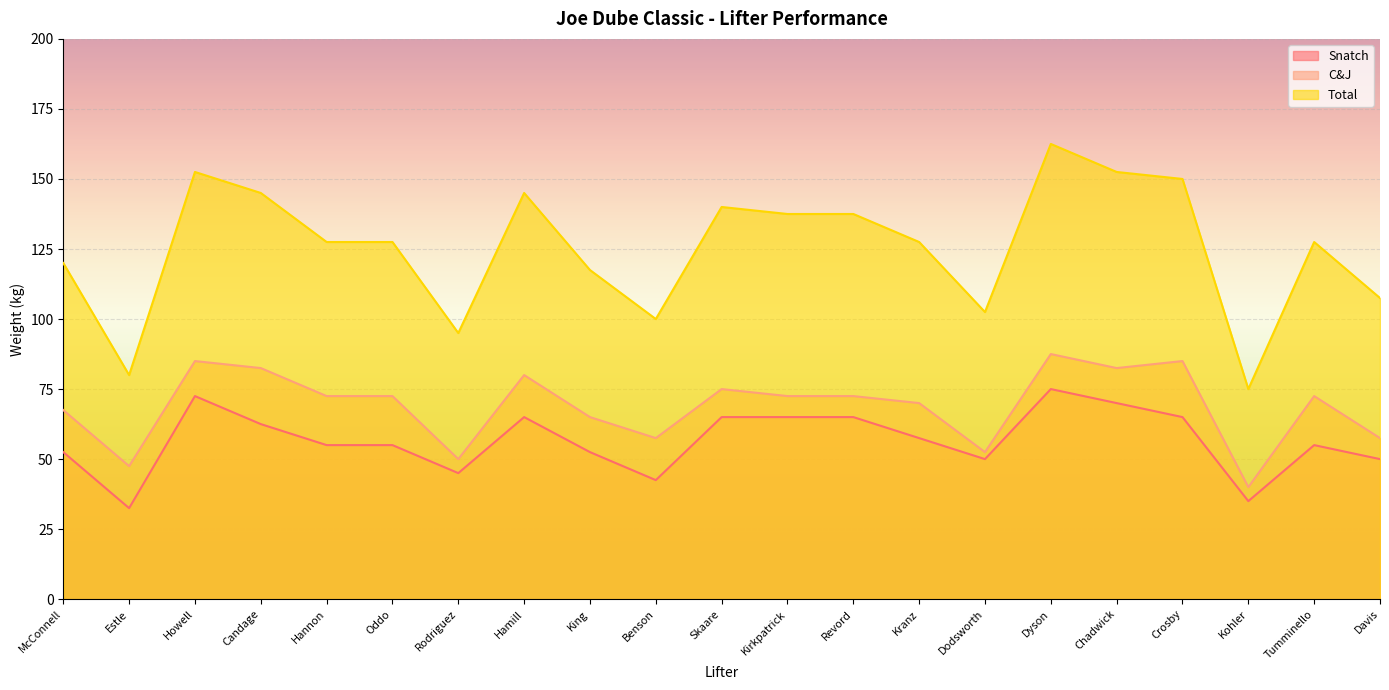

The C&J series shows 53.6 at Chadwick. True or false?

False